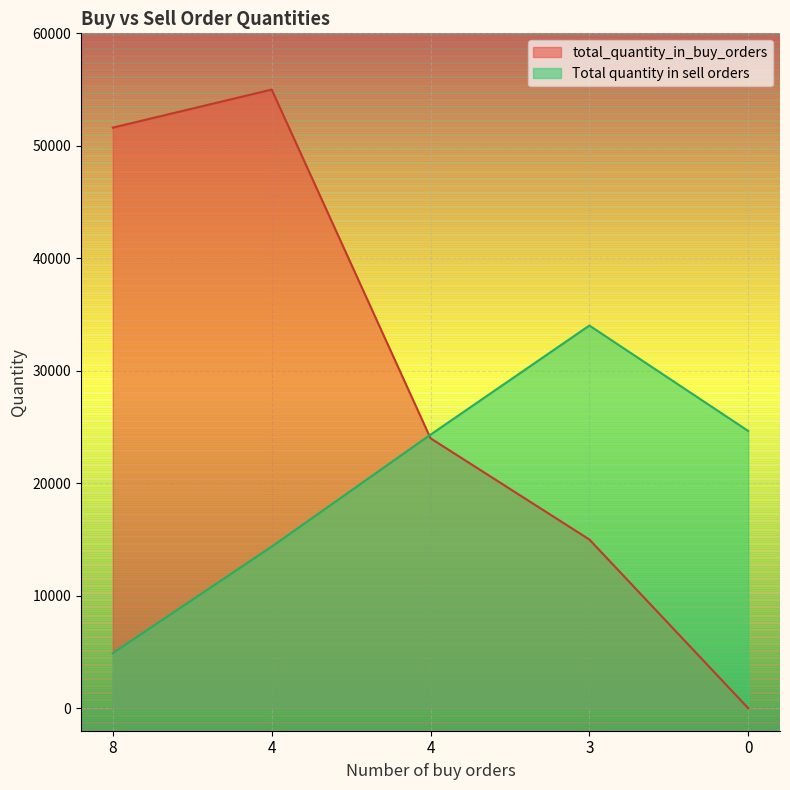

Which has a higher value, 4 or 4?

4